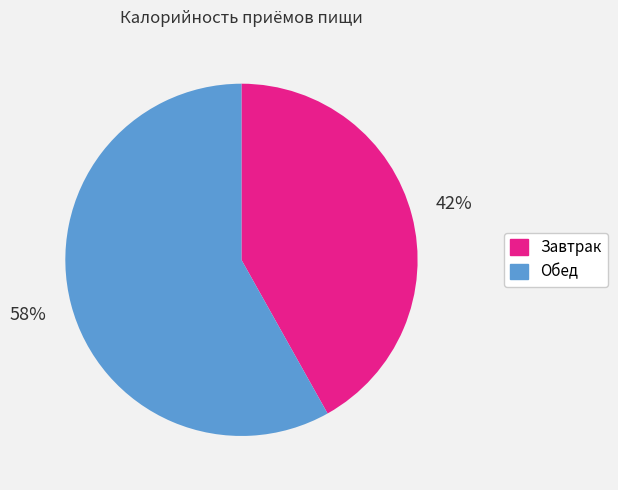

Does Завтрак account for over 50% of the chart?

No